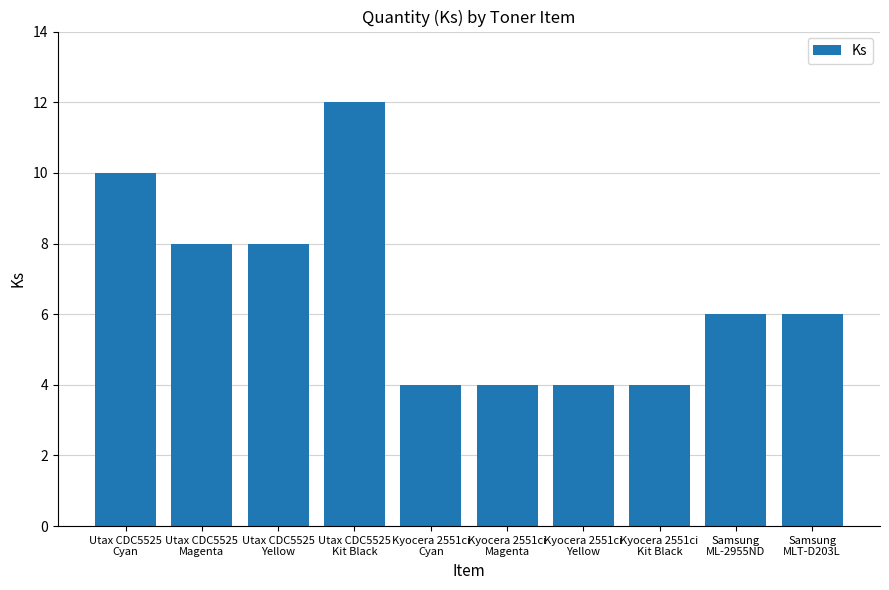

The value at Kyocera 2551ci
Yellow is 7. True or false?

False